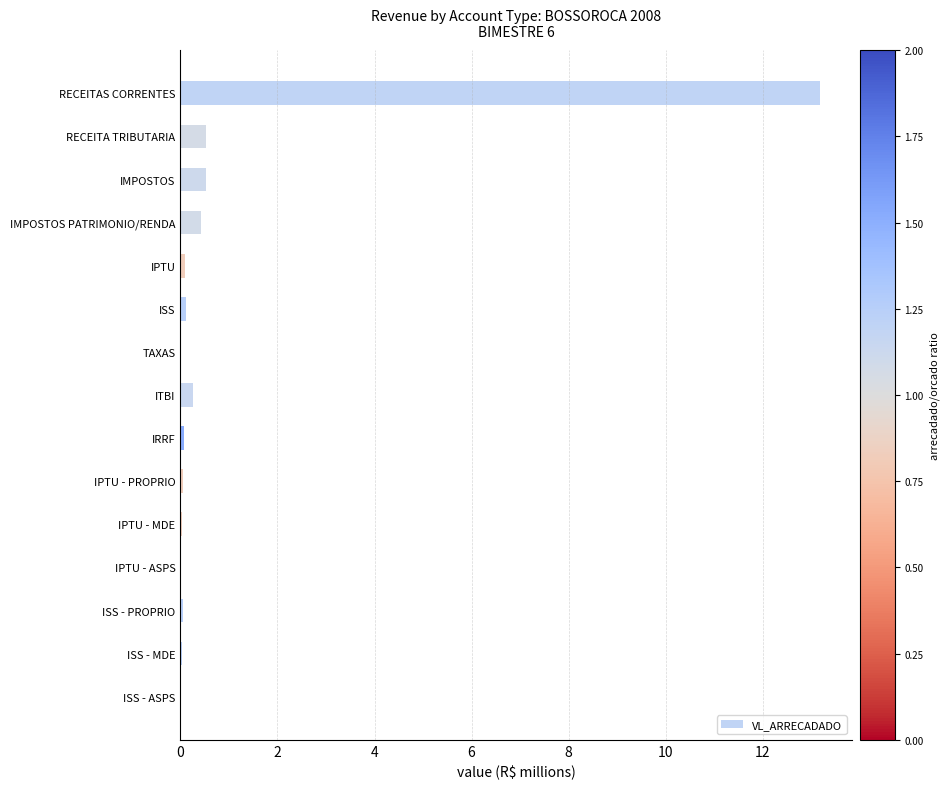

Which category has the highest value across all series?

RECEITAS CORRENTES